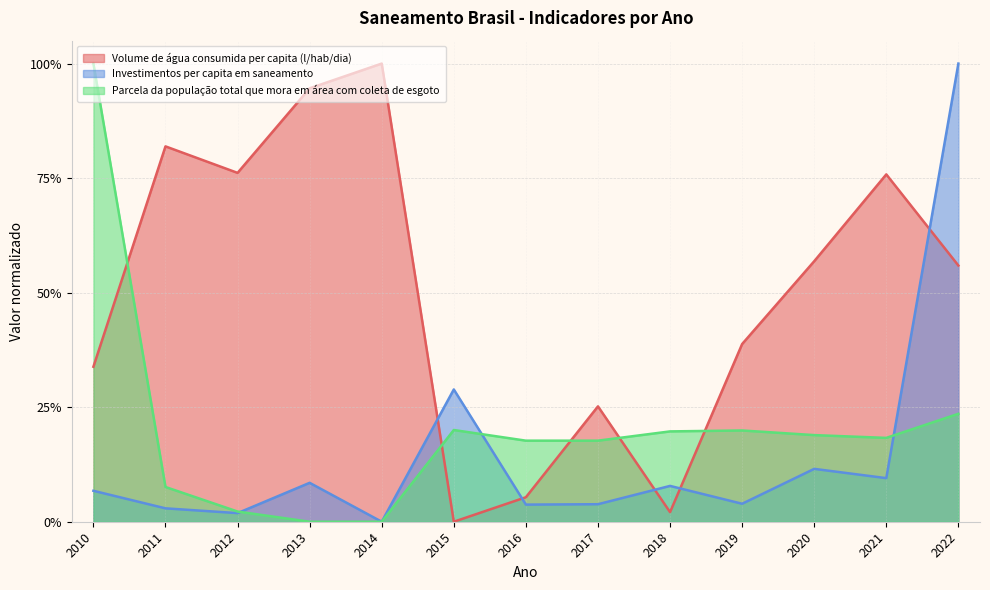

How many values in Volume de água consumida per capita (l/hab/dia) are above zero?

12